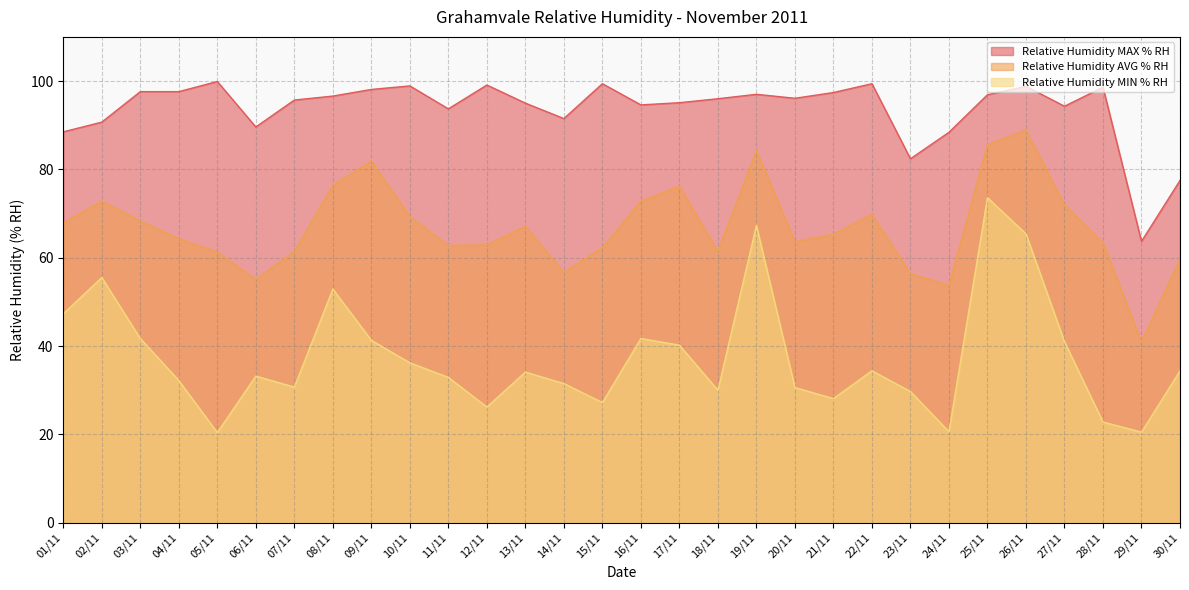

The Relative Humidity AVG % RH series shows 32.0 at 02/11. True or false?

False